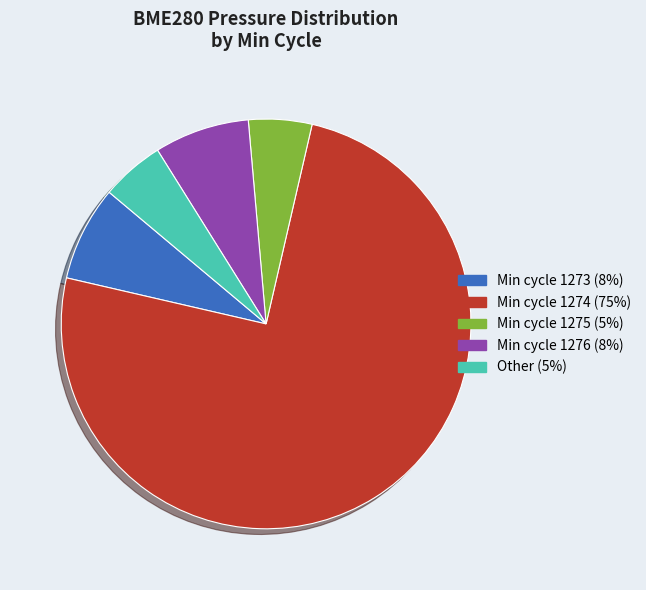

Which category has the biggest portion of the pie?

Min cycle 1274 (75%)